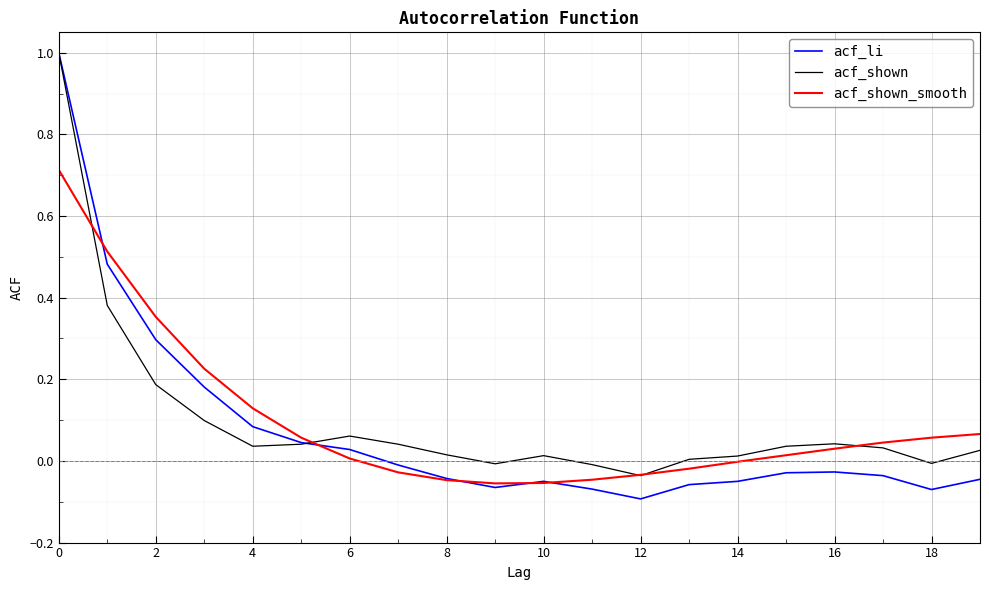

Which series has the largest range (max minus min)?

acf_li